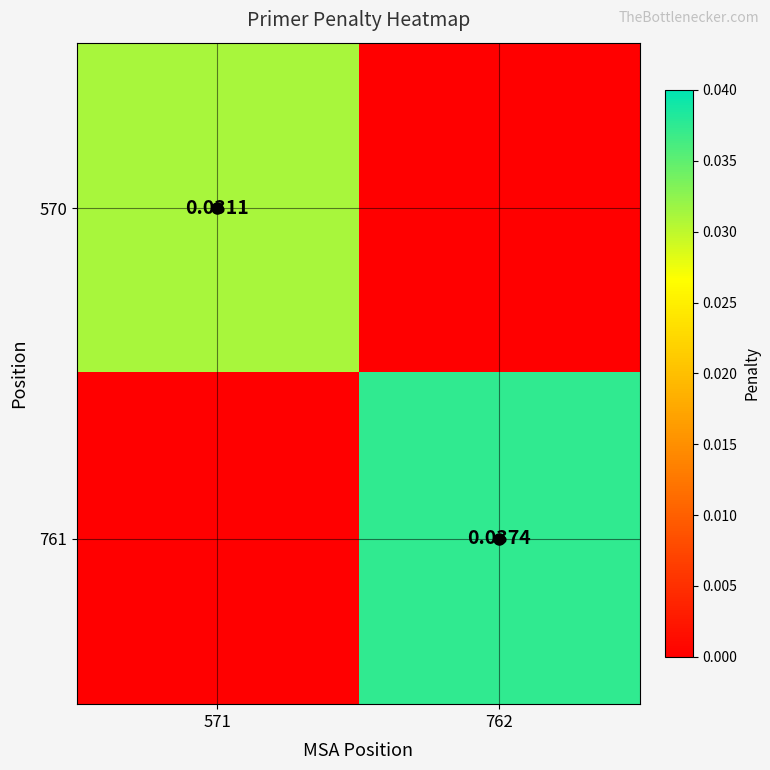

Is the value of 761 at 762 greater than the value of 570 at 571?

Yes